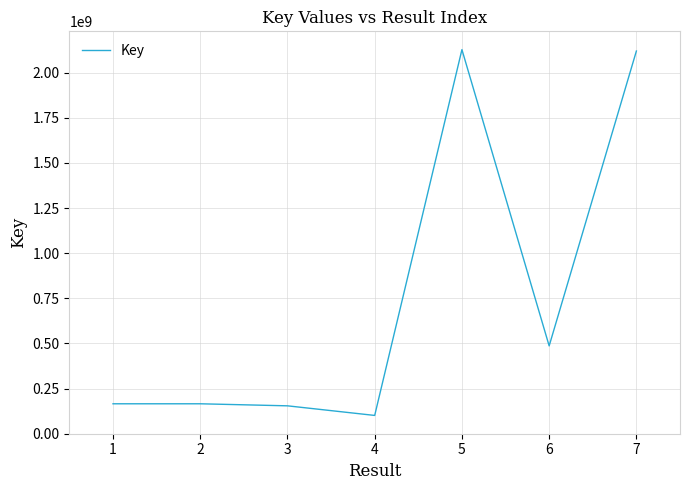

Which has a higher value, 6 or 3?

6